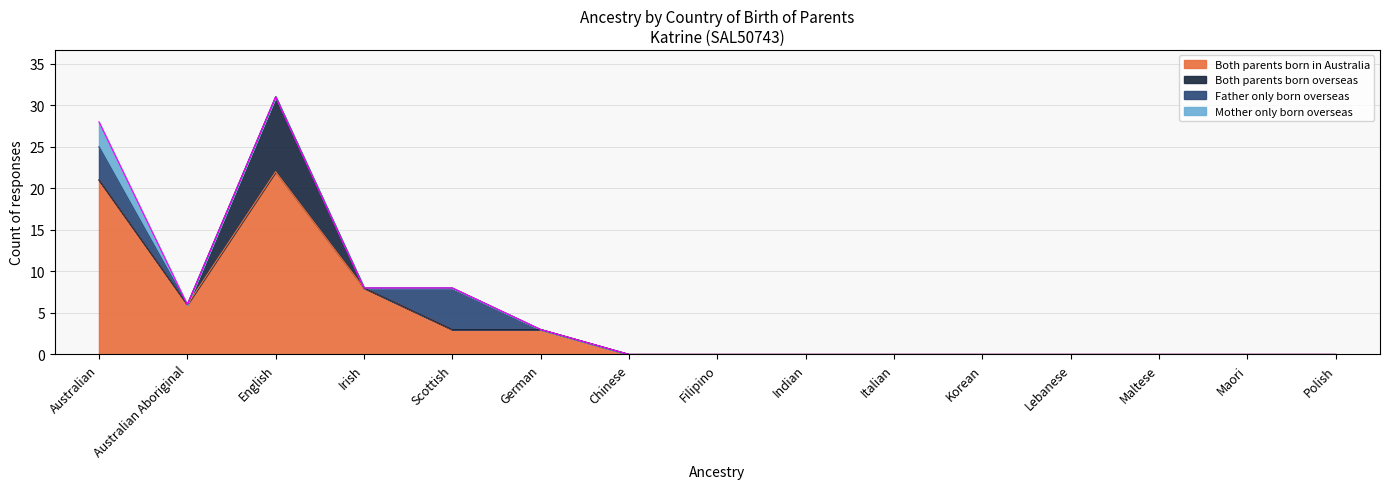

How many series are shown in this chart?

4